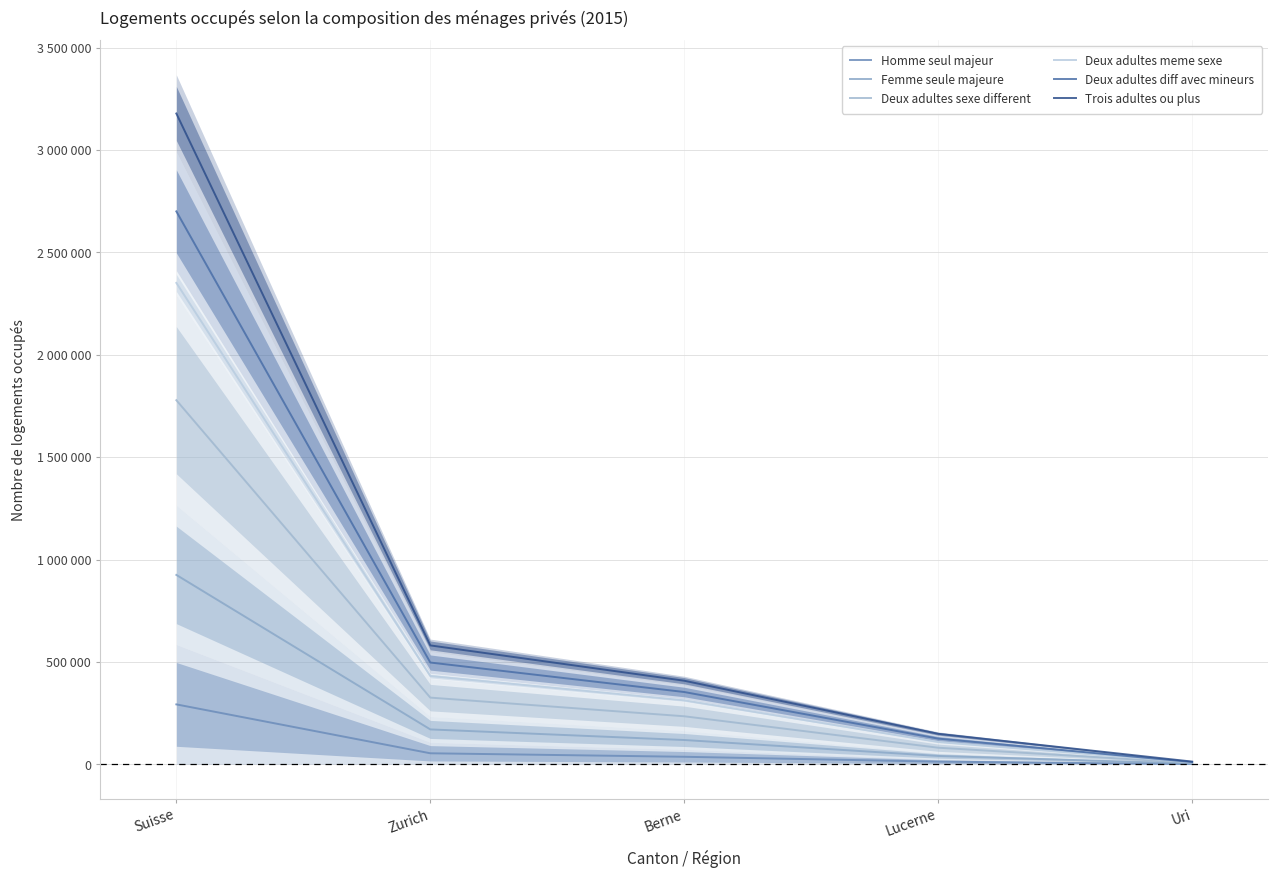

How many data points in Homme seul majeur are less than 36507?

2